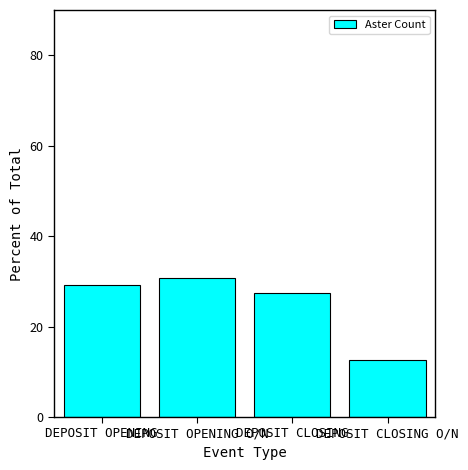

The value at DEPOSIT CLOSING O/N is 12.7. True or false?

True